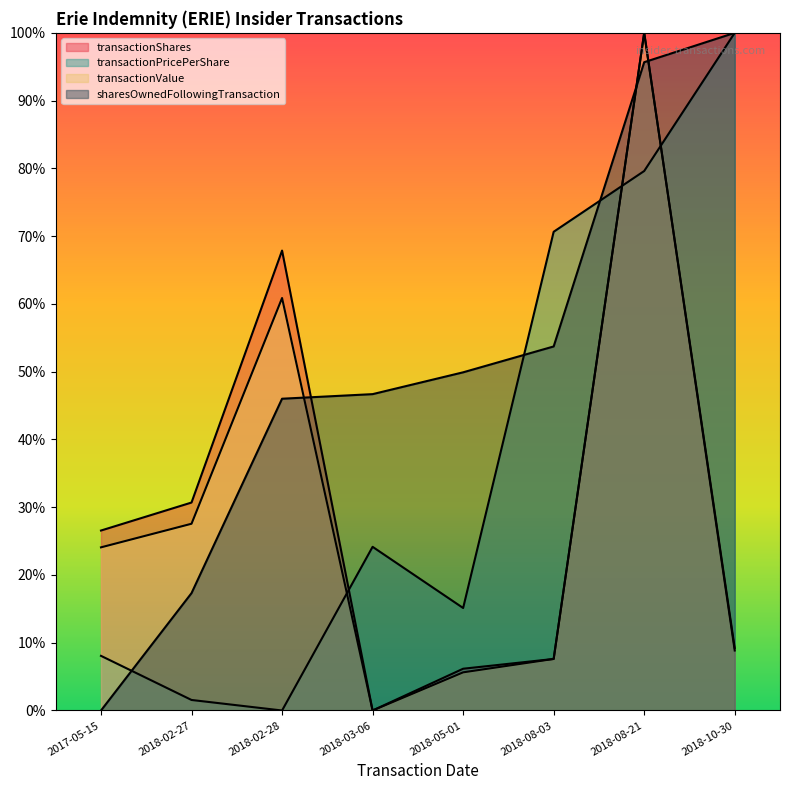

How many intersections are there between transactionPricePerShare and transactionValue?

3